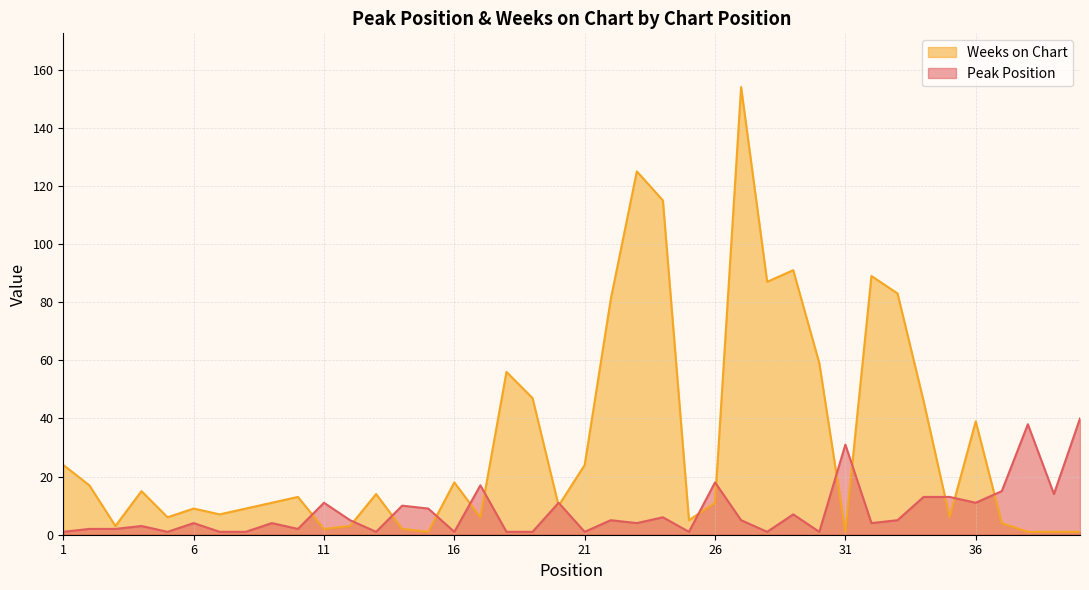

What is the total value across all series at 20?

21